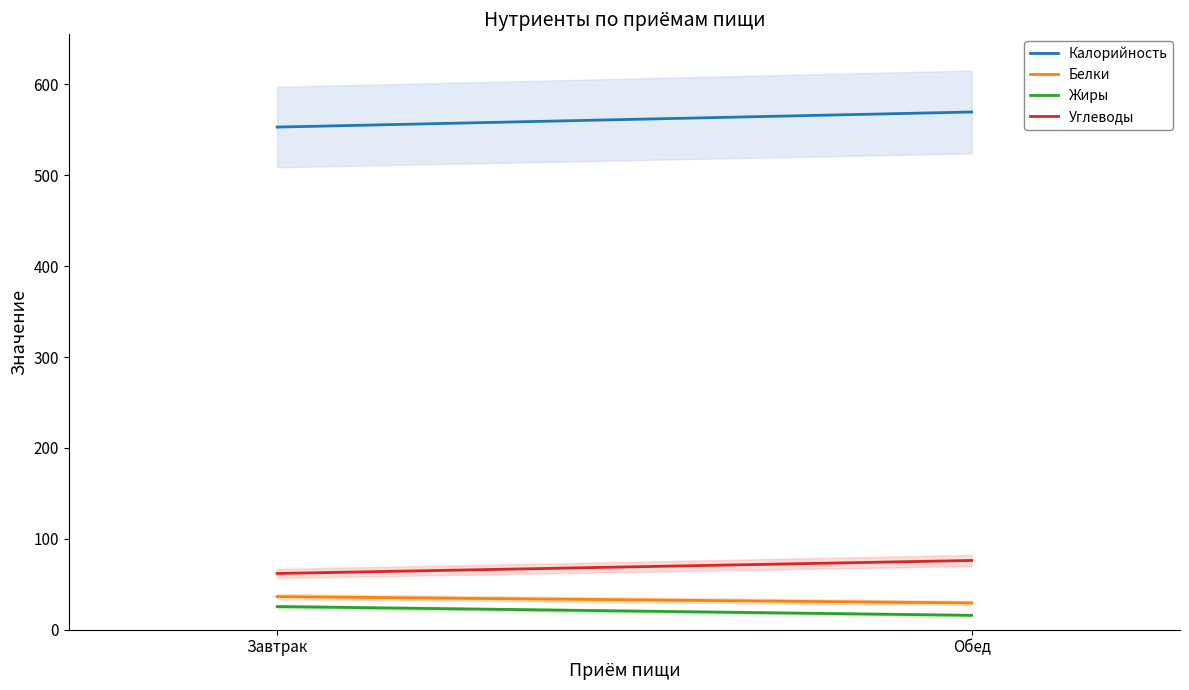

Which has a higher value, Завтрак or Обед?

Обед